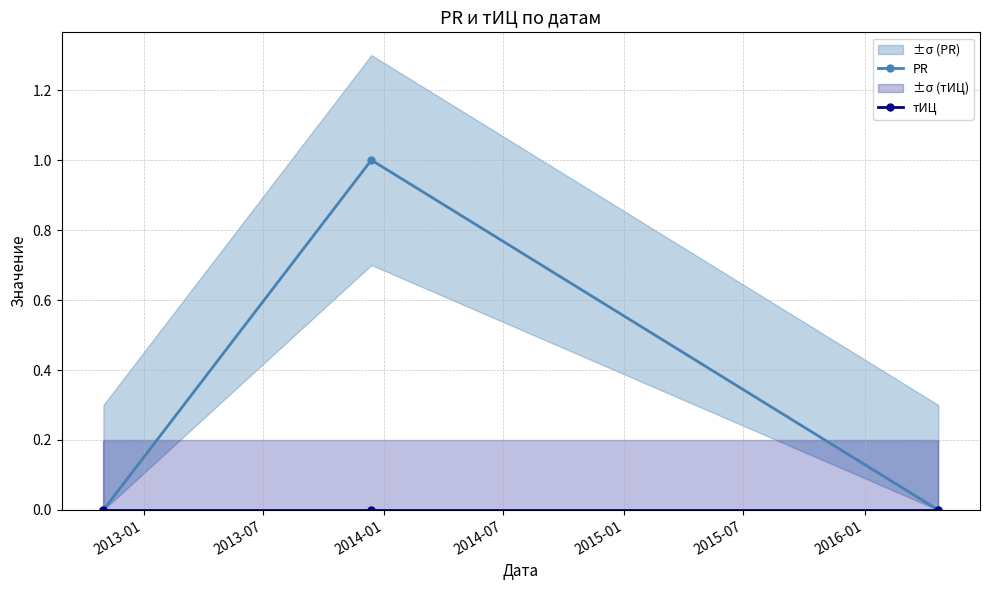

List the series in order of their overall mean, highest first.

PR, тИЦ